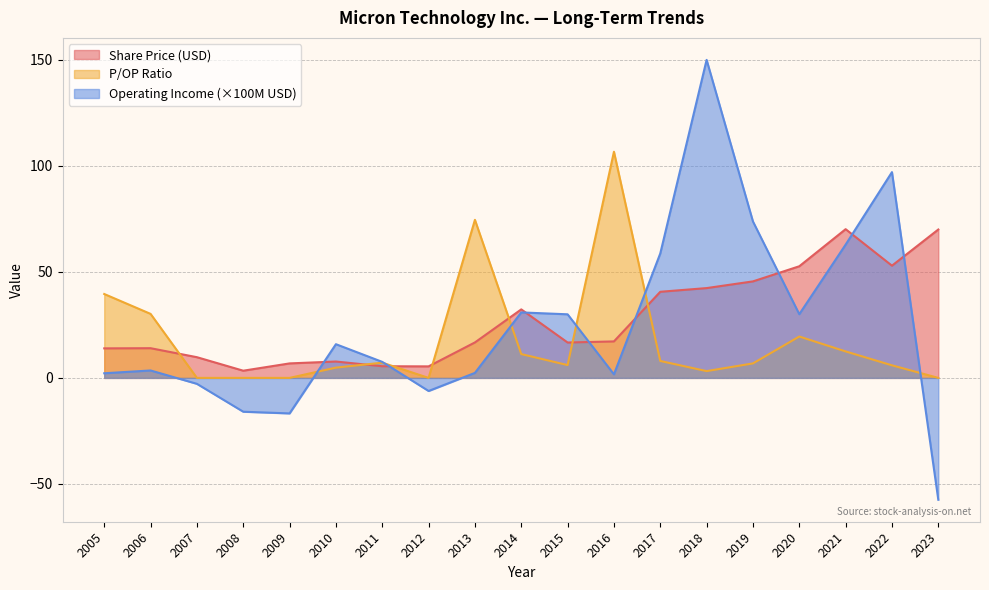

Where is the first local maximum for Operating Income (millions)?

2006